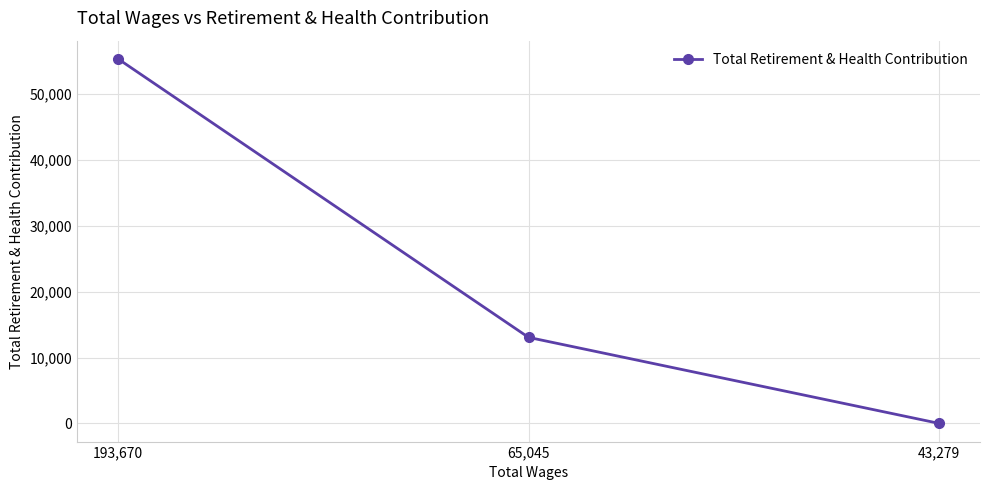

Reading left to right, transcribe all the data shown in this chart.

193,670=55345	65,045=13057	43,279=0